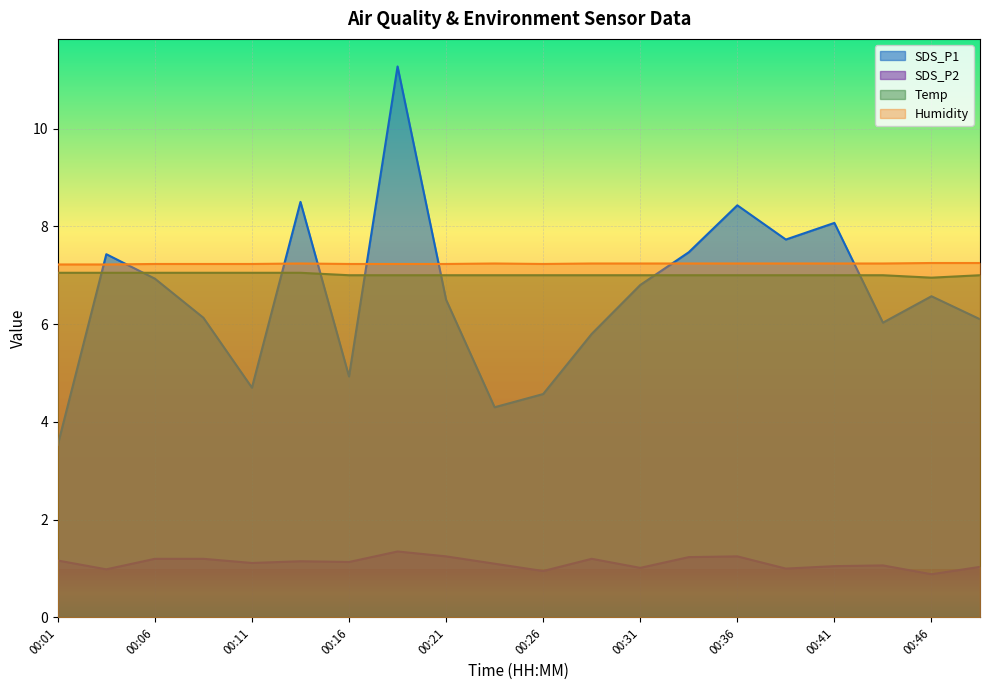

What is the spread (max minus min) of values at 00:36?

7.2